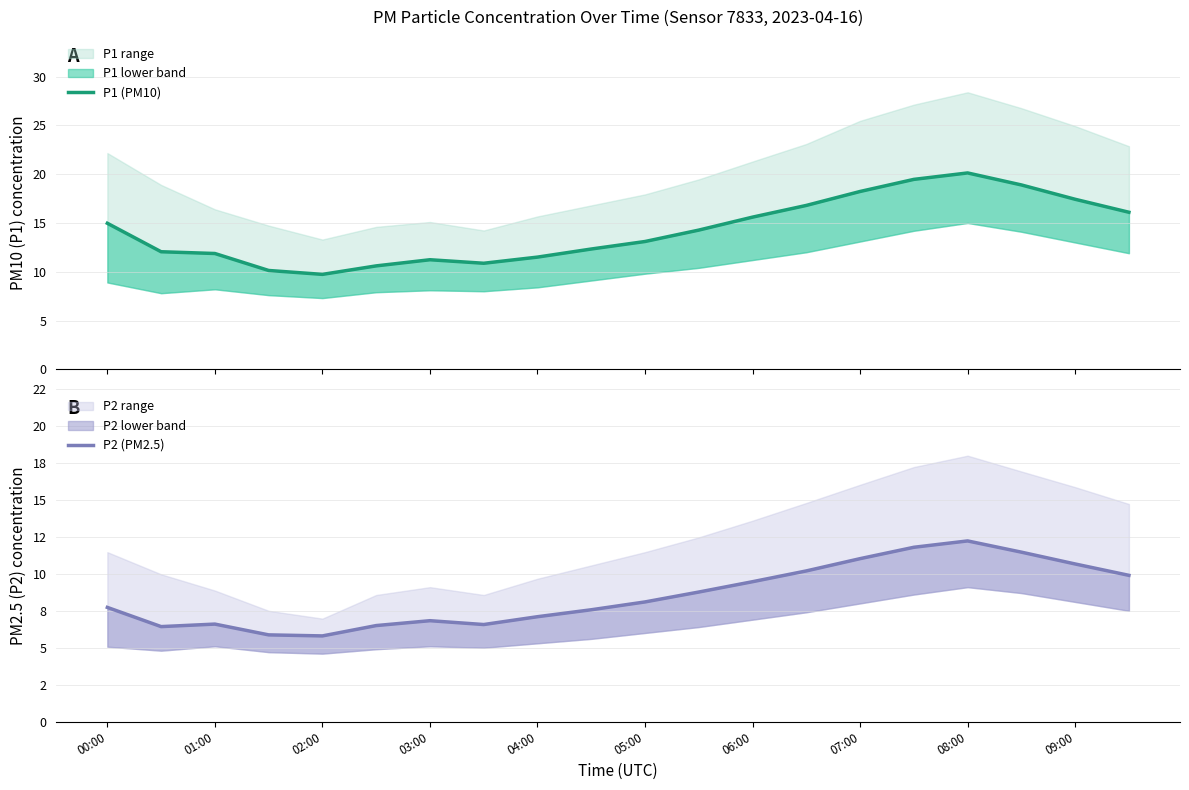

List the series in order of their overall mean, lowest first.

P2 (PM2.5), P1 (PM10)